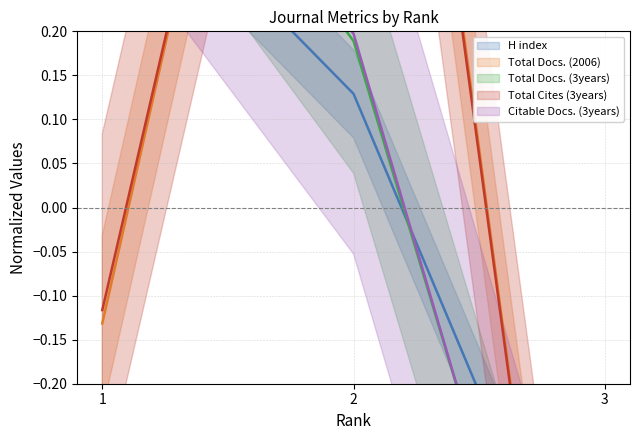

At which label is Citable Docs. (3years) (line) closest to 0?

2